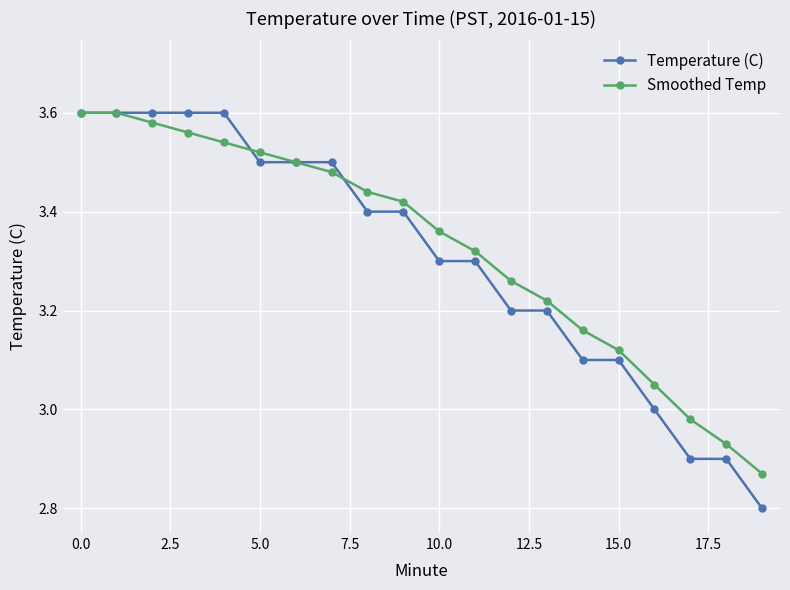

True or false: Smoothed Temp has more than 1 points higher than both neighbors.

False